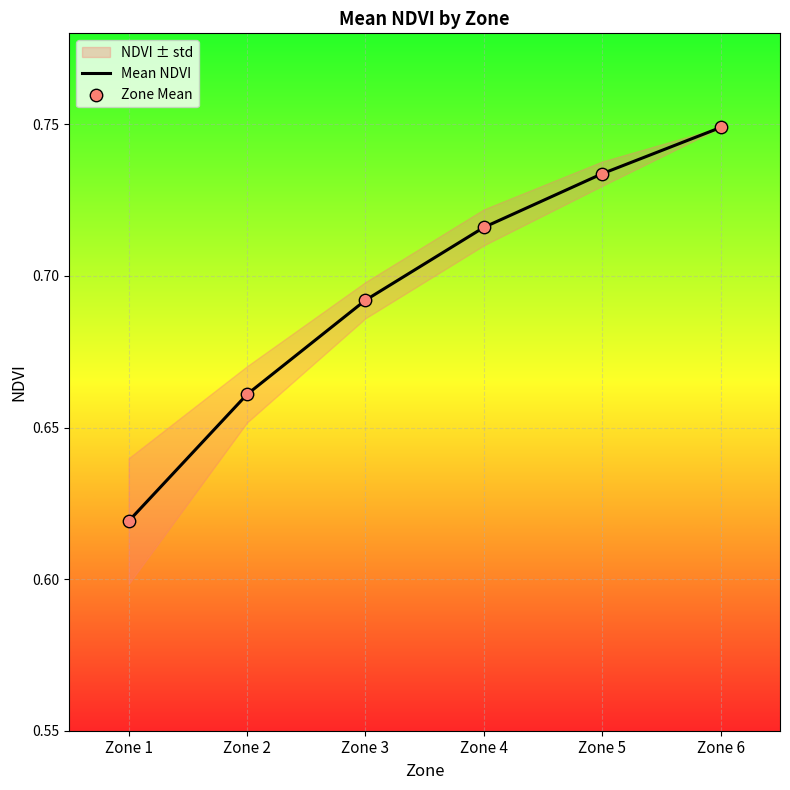

What is the total value across all series at Zone 4?

1.4